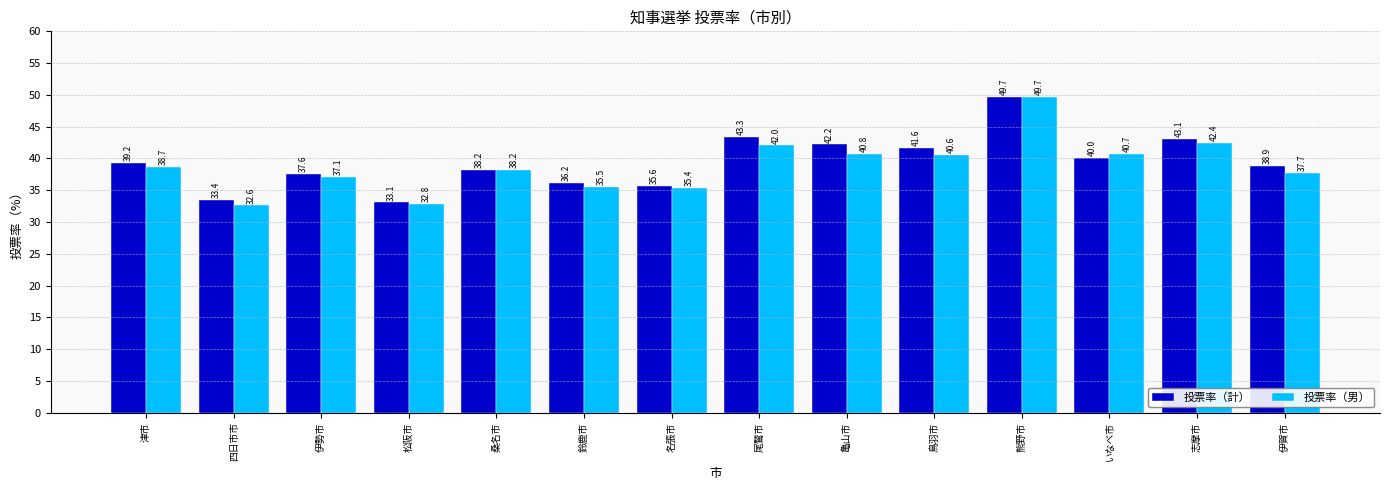

Read the 投票率（計） value at 桑名市.

38.2